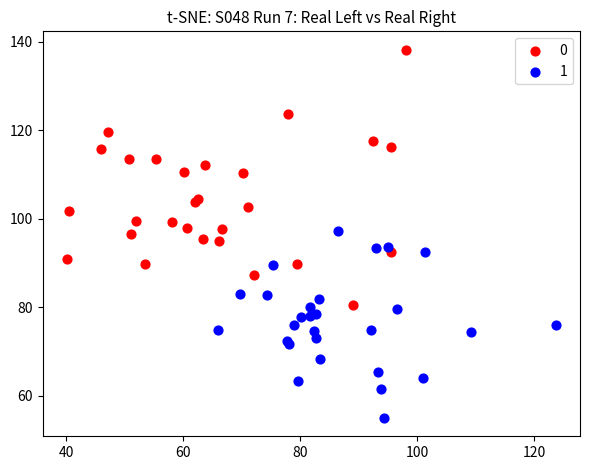

What are all the series names shown in the legend?

0, 1